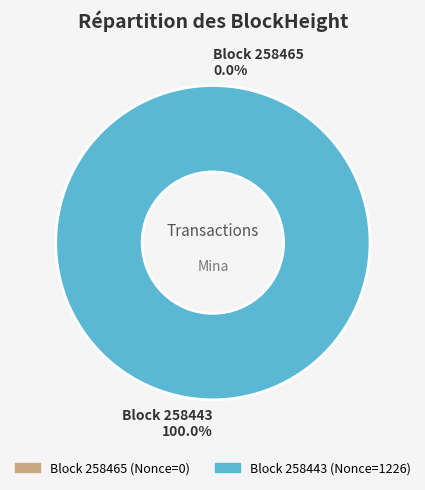

Does any single category account for the majority?

Yes